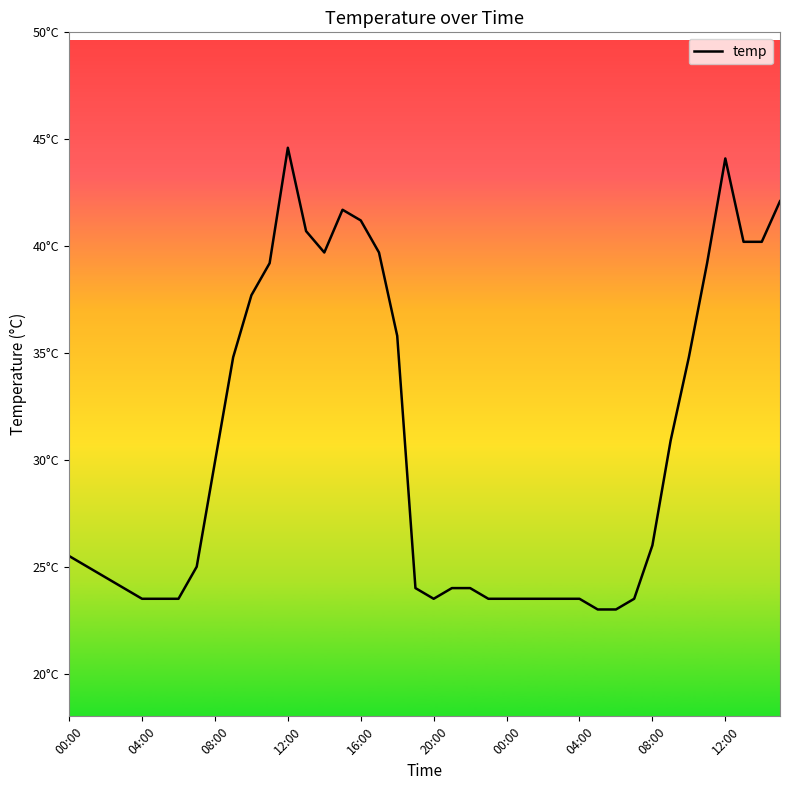

Is this an area chart (filled region under the line)?

No